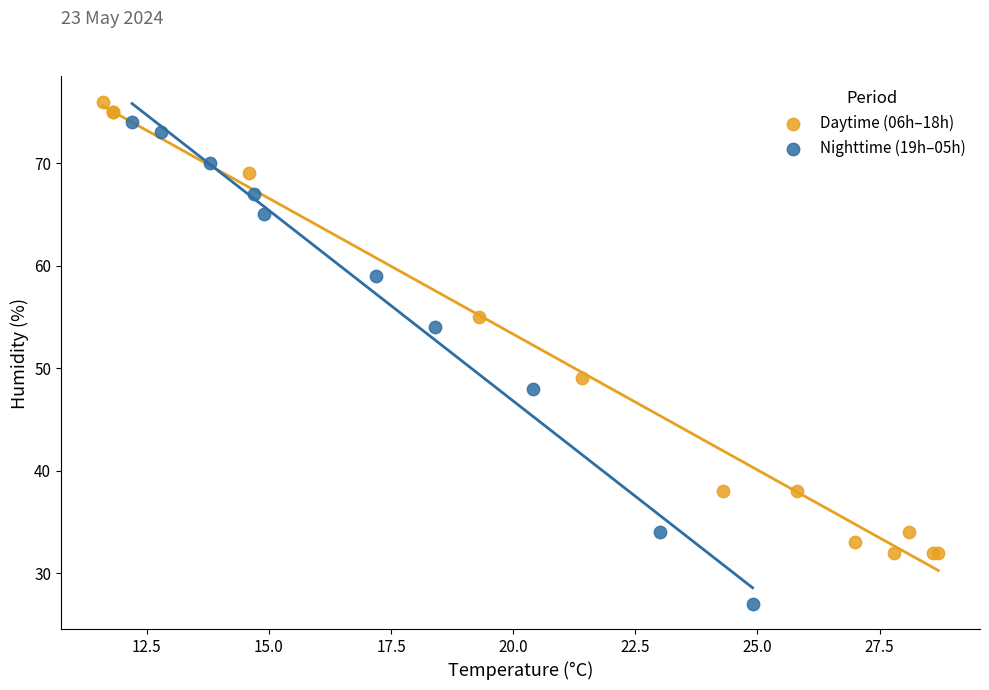

What are all the series names shown in the legend?

Daytime (06h–18h), Nighttime (19h–05h)